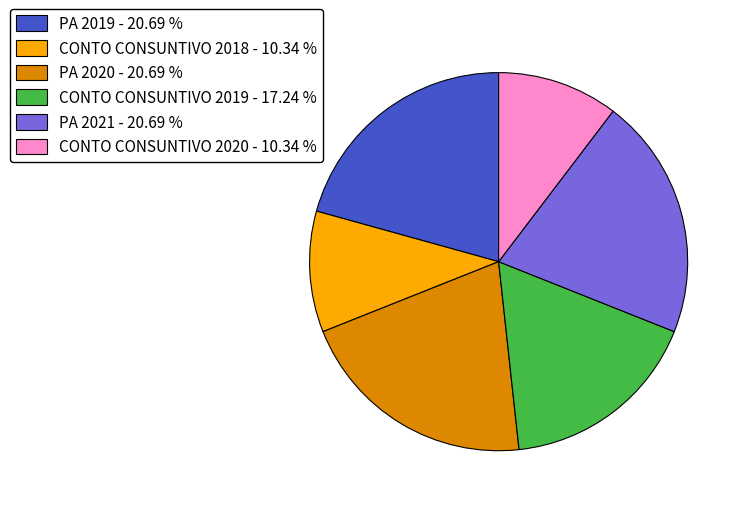

The PA 2019 slice represents 14% of the pie. True or false?

False